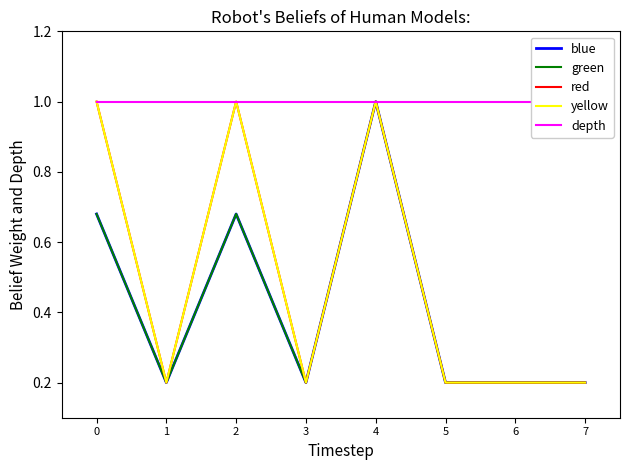

What is the value of the blue point at the 5th from the left?

1.0